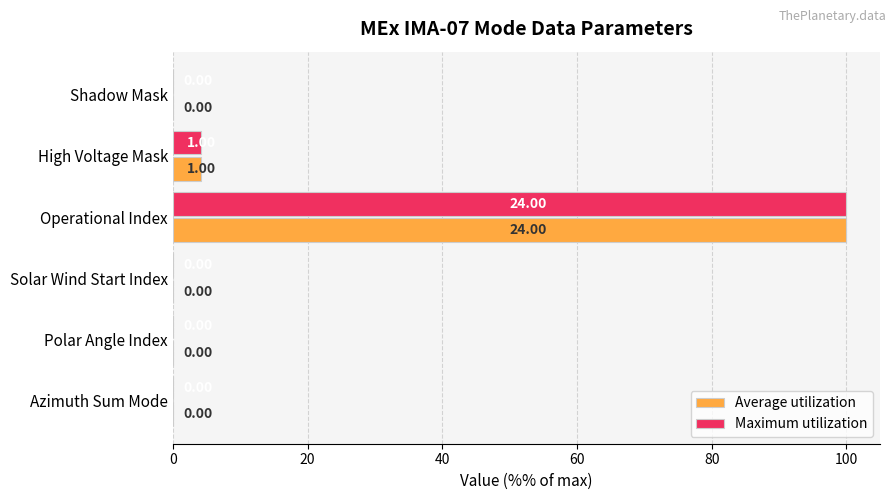

What is the average value of the Maximum utilization series?

17.4